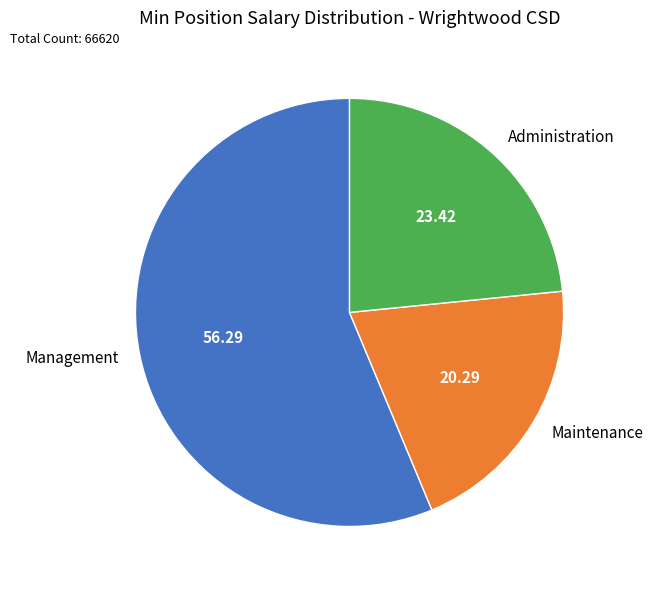

Which category has the biggest portion of the pie?

Management